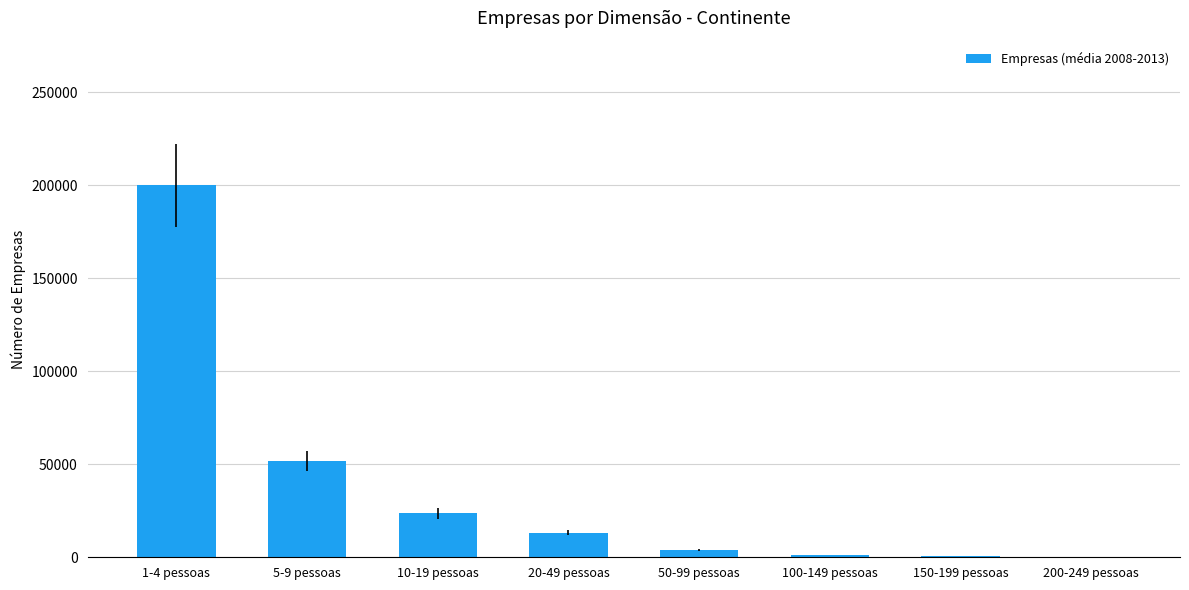

What is the ratio of the value at 10-19 pessoas to the value at 20-49 pessoas?

1.8